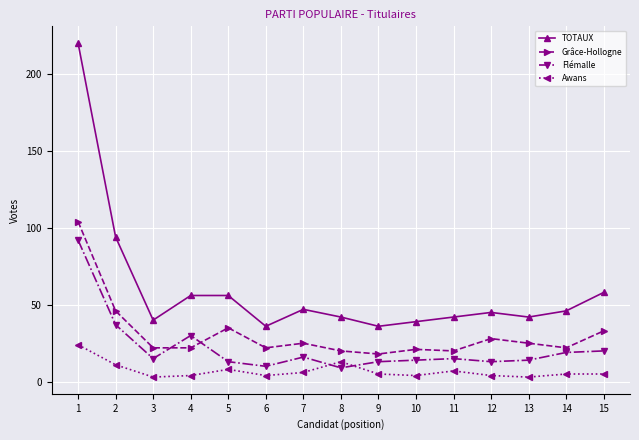

What is the greatest value displayed?

220